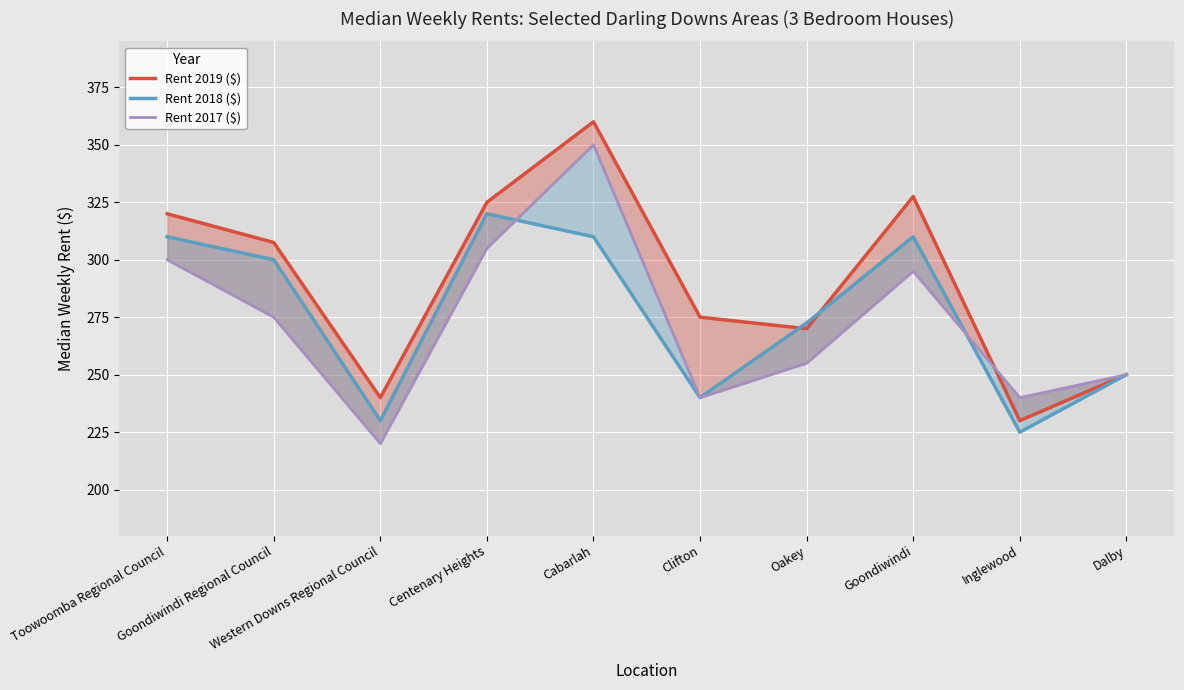

True or false: Rent 2017 ($) and Rent 2018 ($) intersect in this chart.

True